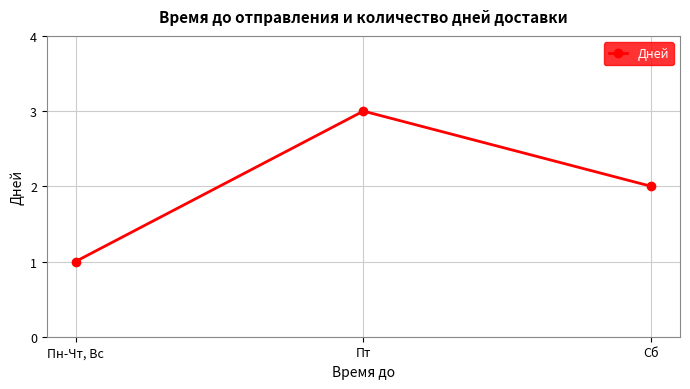

What is the label of the 2nd point from the left?

Пт